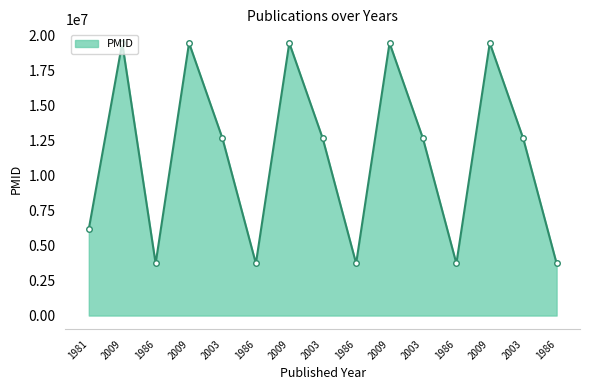

Does the chart display data point markers on the line(s)?

No